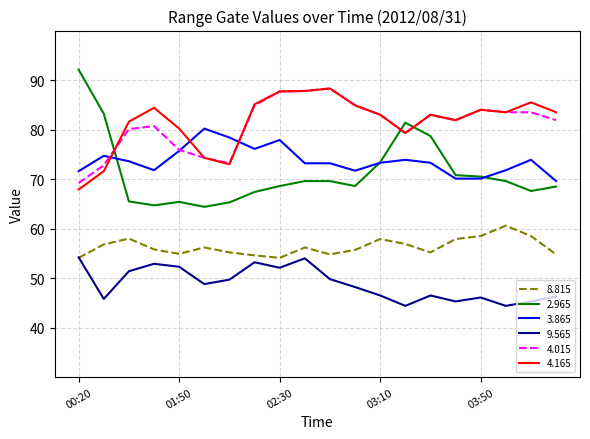

True or false: 8.815 and 4.015 cross at least once.

False